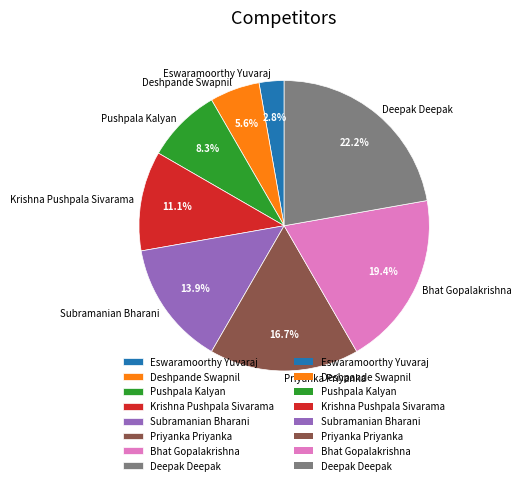

Is it true that Subramanian Bharani is 5% of the pie?

False